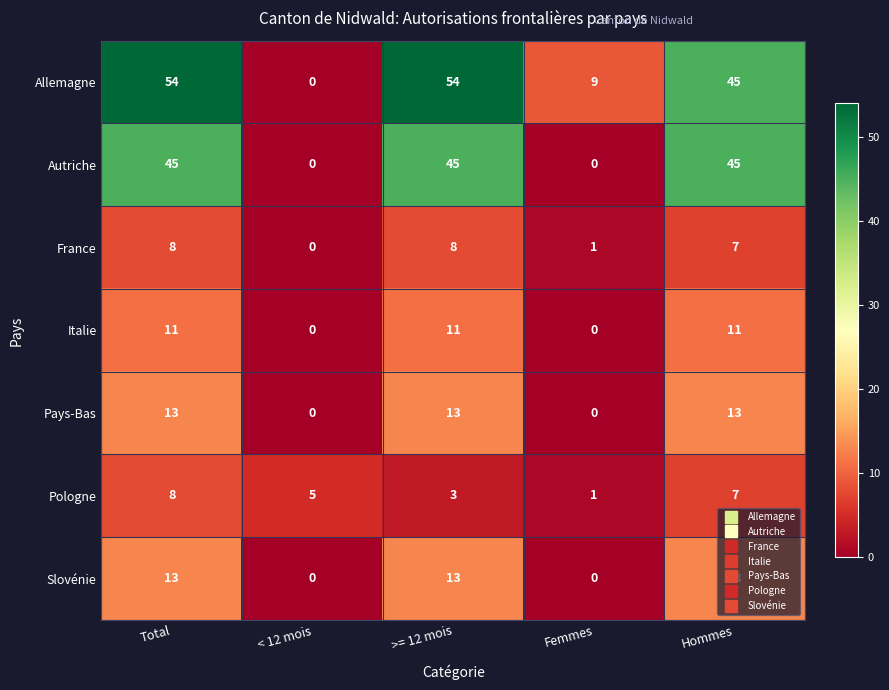

How many data points does each series have?

5